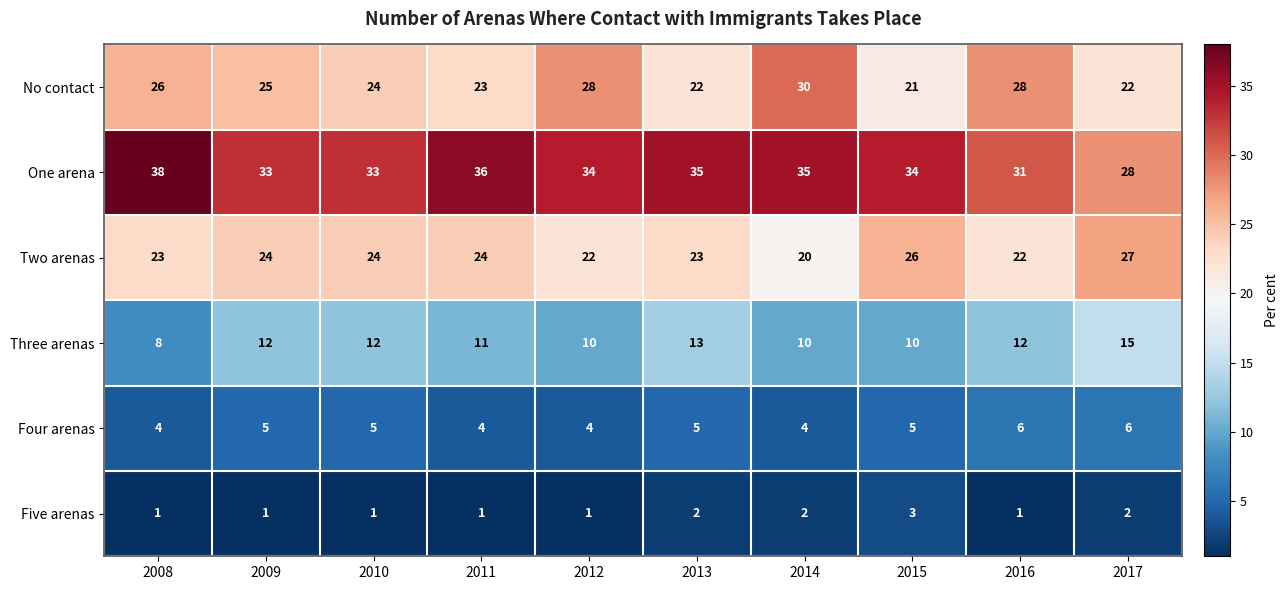

At which category is the sum across all series the highest?

2014